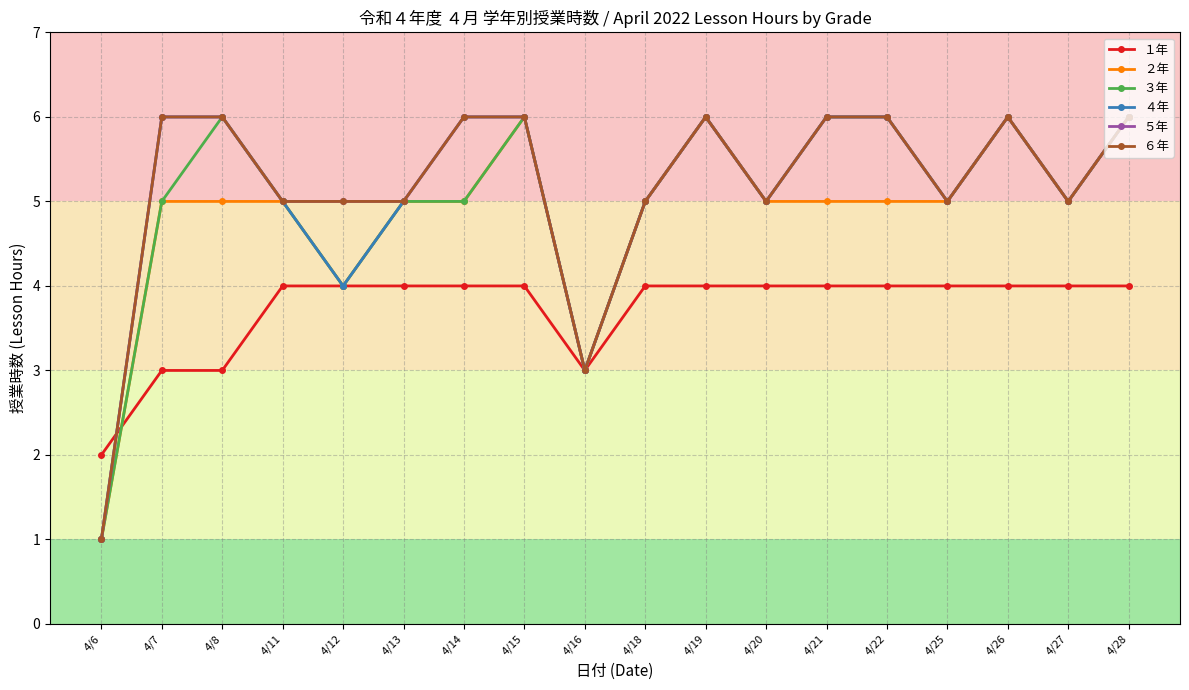

In ３年, how many points are higher than both neighbors (excluding endpoints)?

4